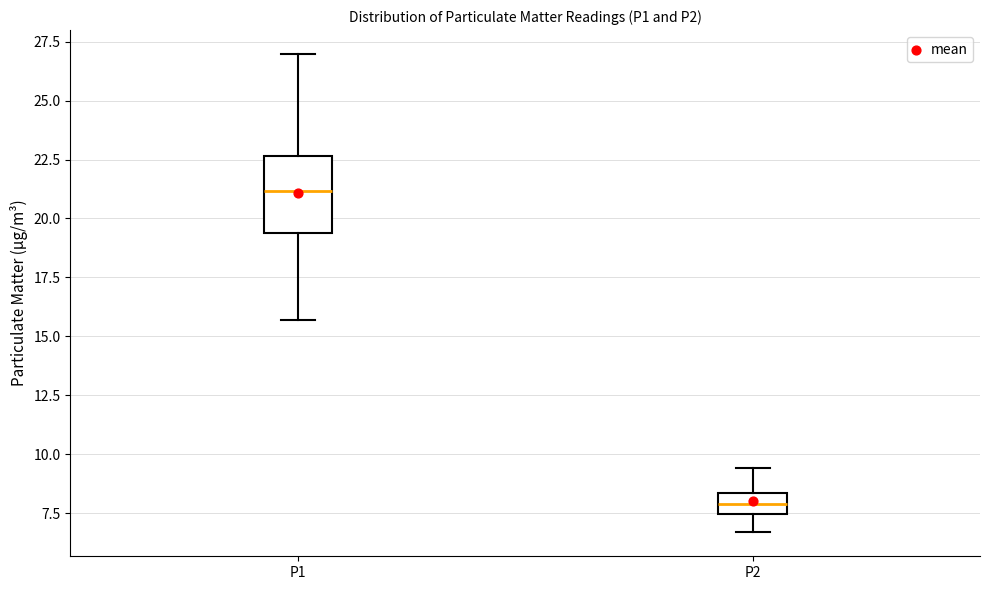

Where does the upper whisker of the box for P1 end on the y-axis? The values are not printed on the chart, so give them approximately, as read against the axis.

27.0